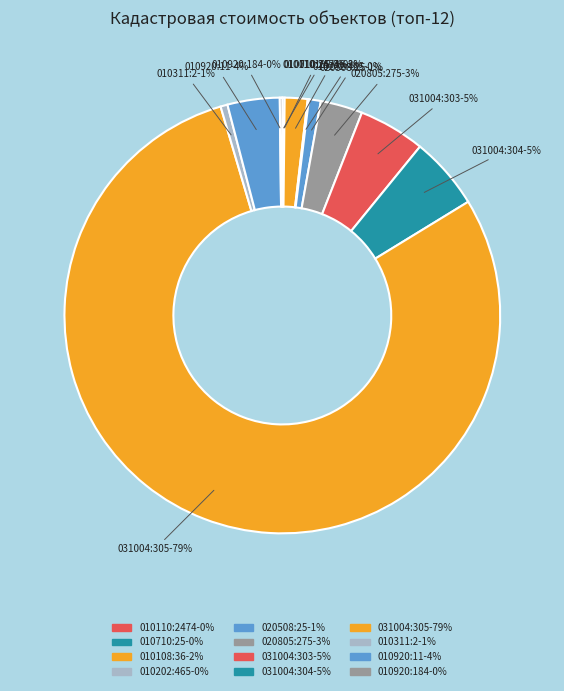

Which slice is the smallest?

37:01:010110:2474